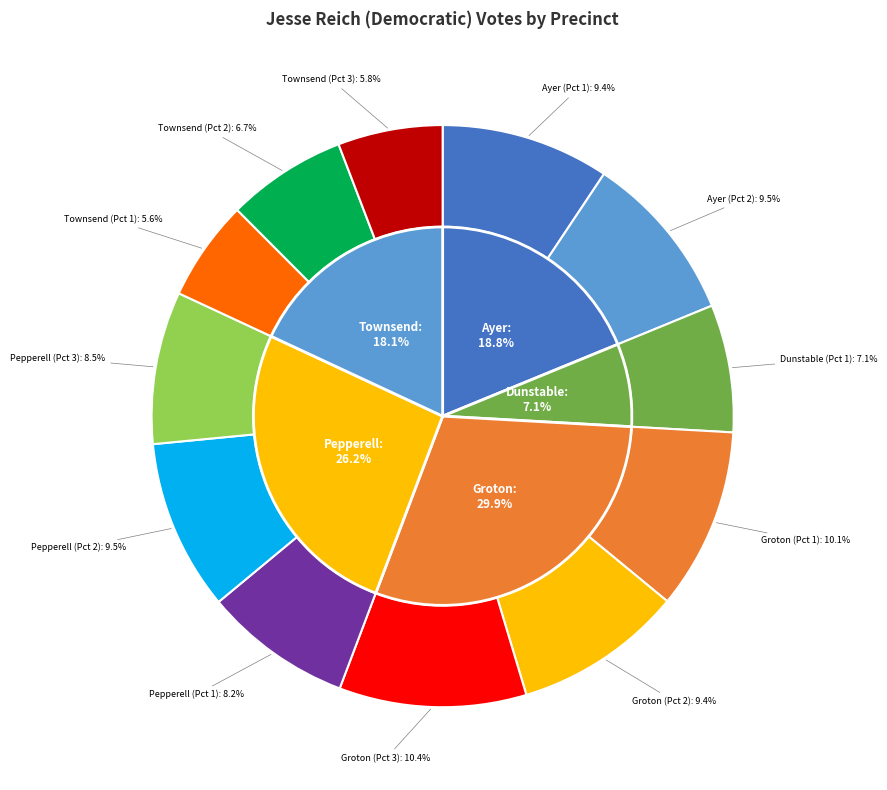

Which slice is the largest?

Groton (Pct 3)